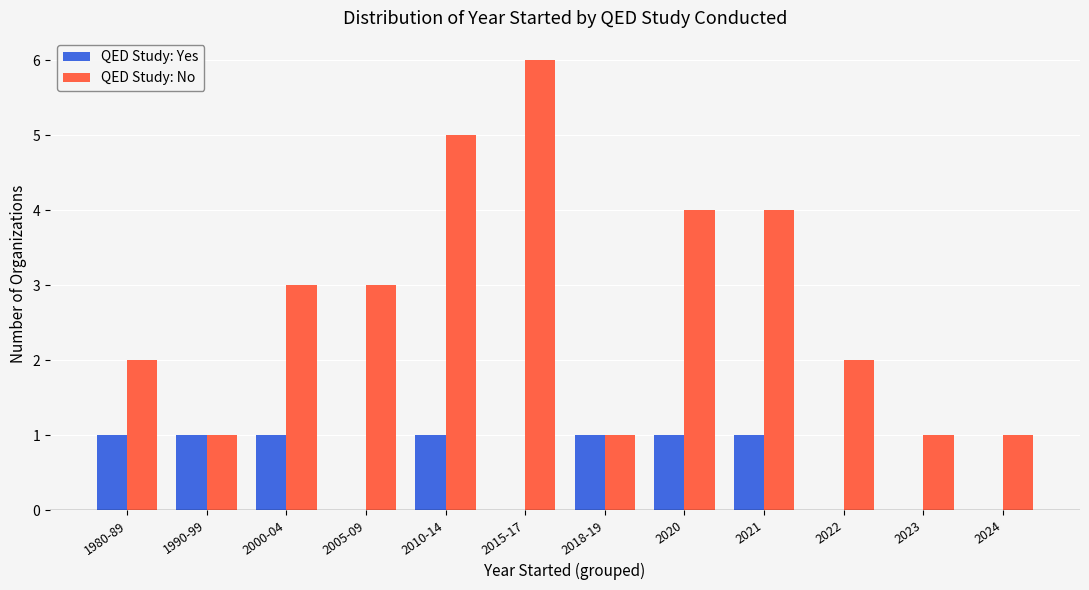

What is the greatest value displayed?

6